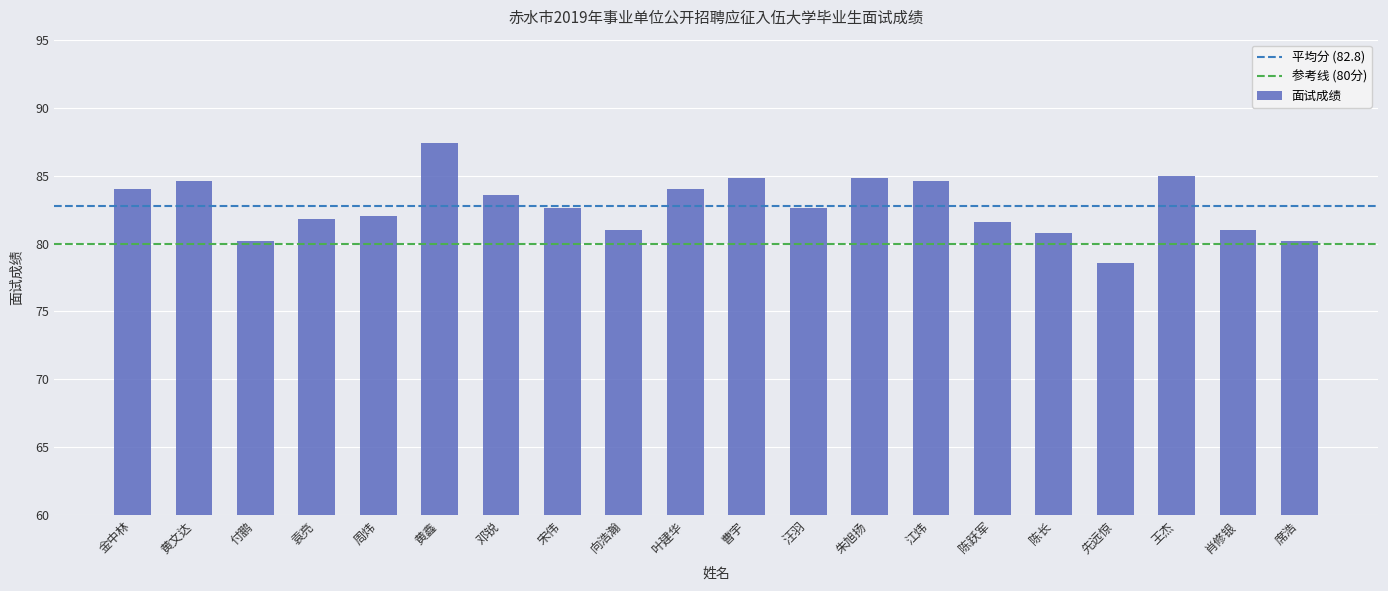

Reading left to right, transcribe all the data shown in this chart.

金中林=84.0	黄文达=84.6	付鹏=80.2	袁亮=81.8	周炜=82.0	黄鑫=87.4	邓锐=83.6	宋伟=82.6	向浩瀚=81.0	叶建华=84.0	曹宇=84.8	汪羽=82.6	朱旭扬=84.8	江炜=84.6	陈跃军=81.6	陈长=80.8	先远惊=78.6	王杰=85.0	肖修银=81.0	席浩=80.2